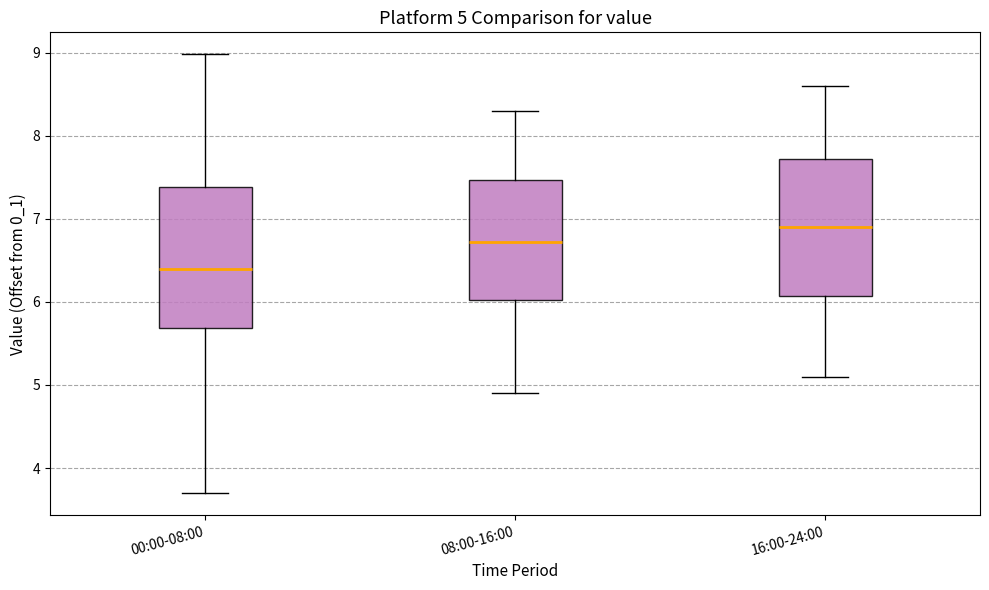

Which box's median line is the highest?

16:00-24:00